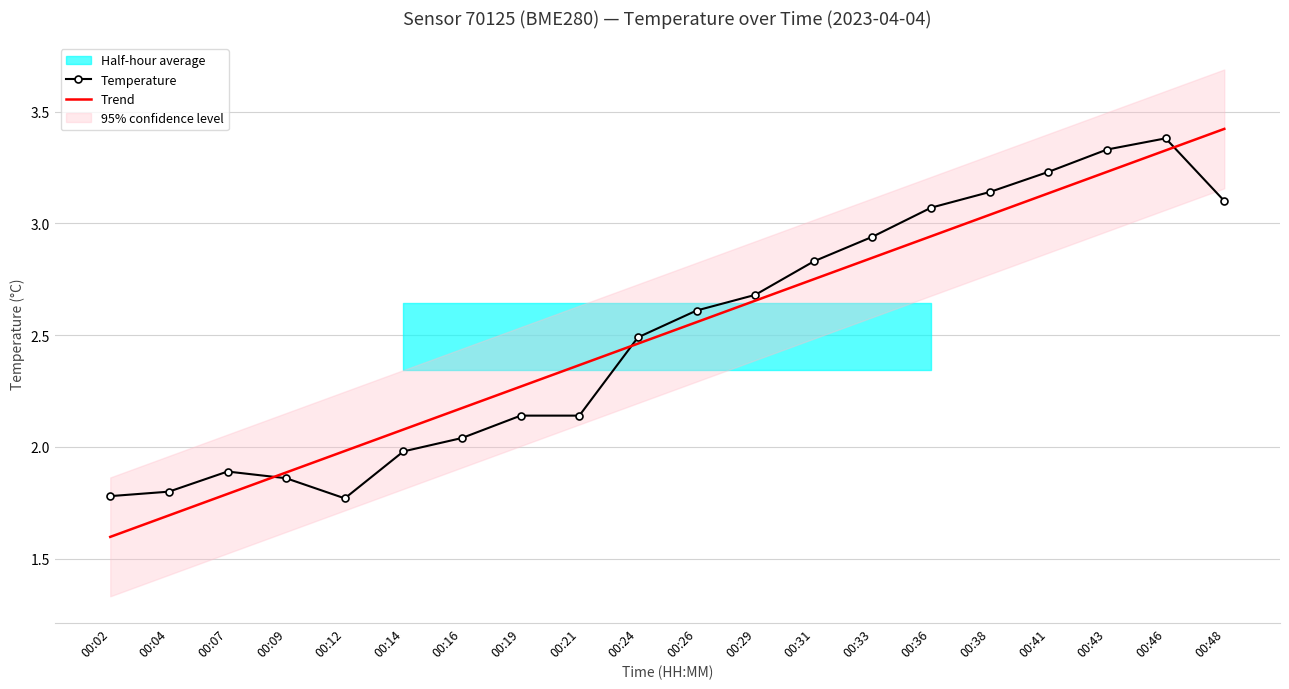

Rank the series by their maximum value, from highest to lowest.

Trend, Temperature